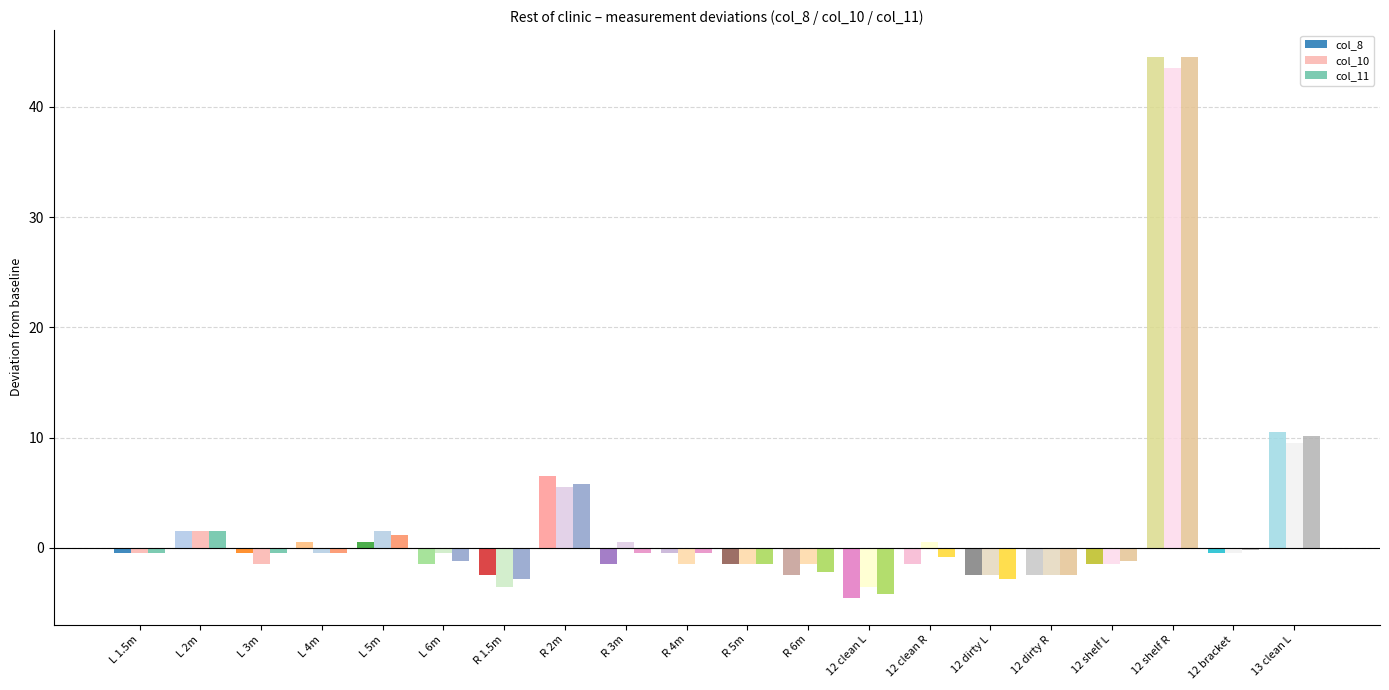

Rank the series by their average value, from lowest to highest.

col_8, col_10, col_11